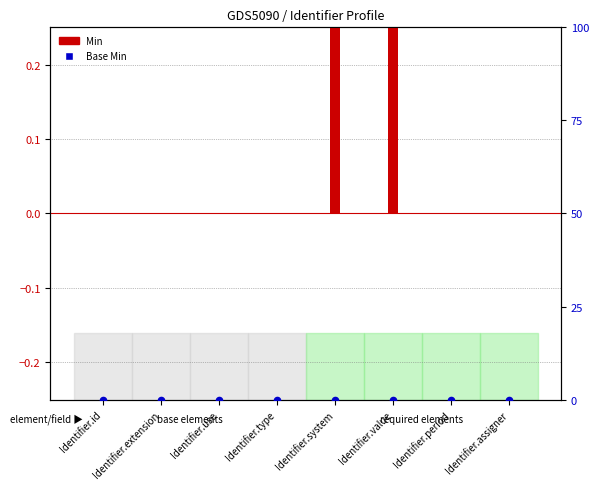

Which series has the widest spread of Y values?

Min